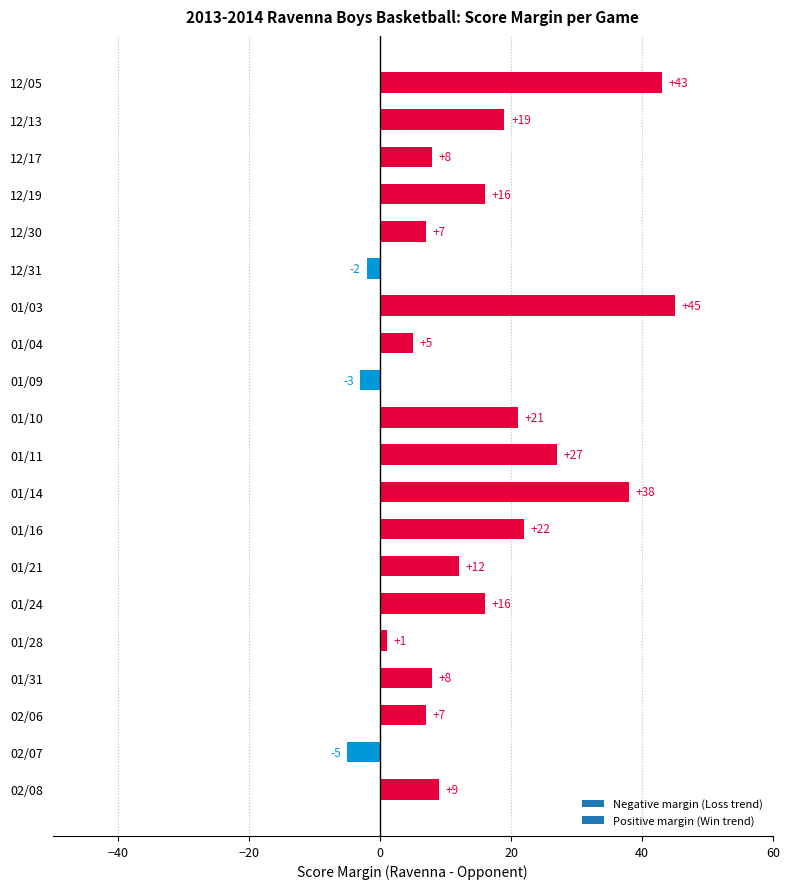

What is the difference between the values at 12/17 and 12/05?

35